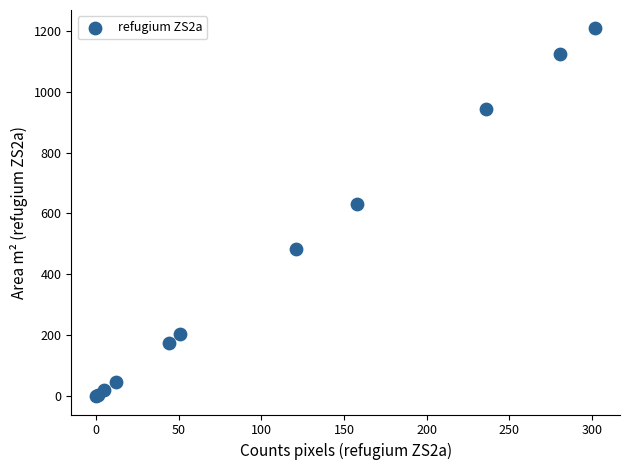

What Y value in the scatter plot is closest to 604?

632